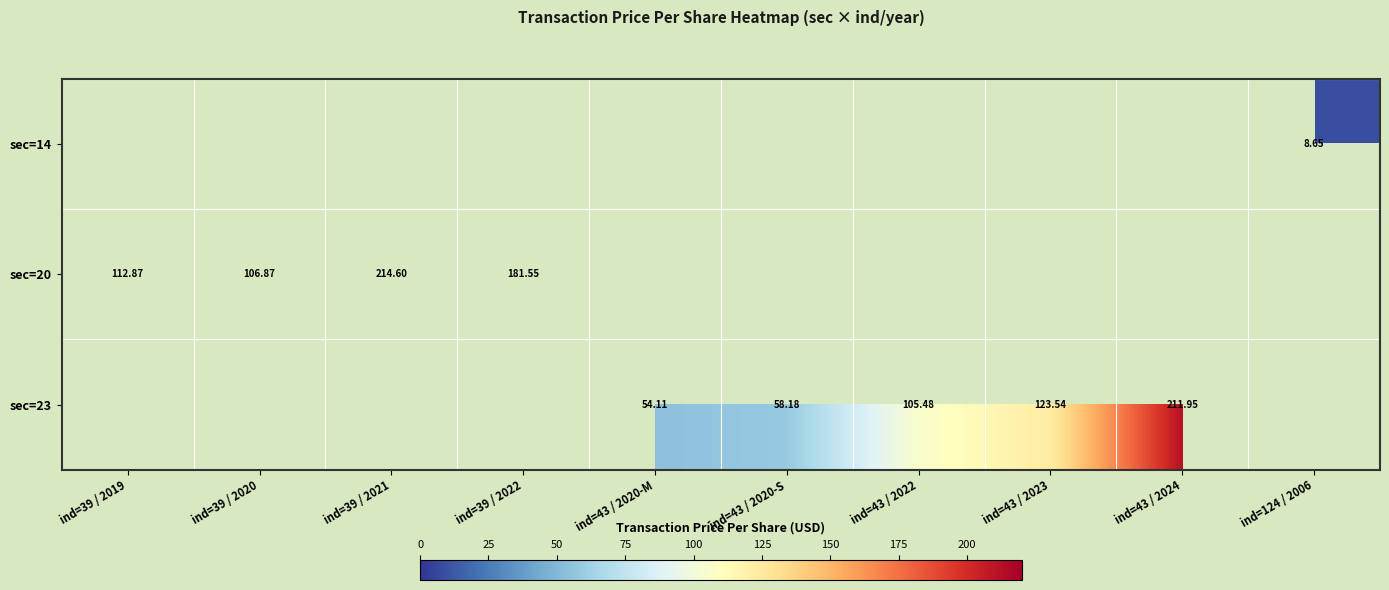

The sec=23 series shows 105.5 at ind=43 / 2022. True or false?

True